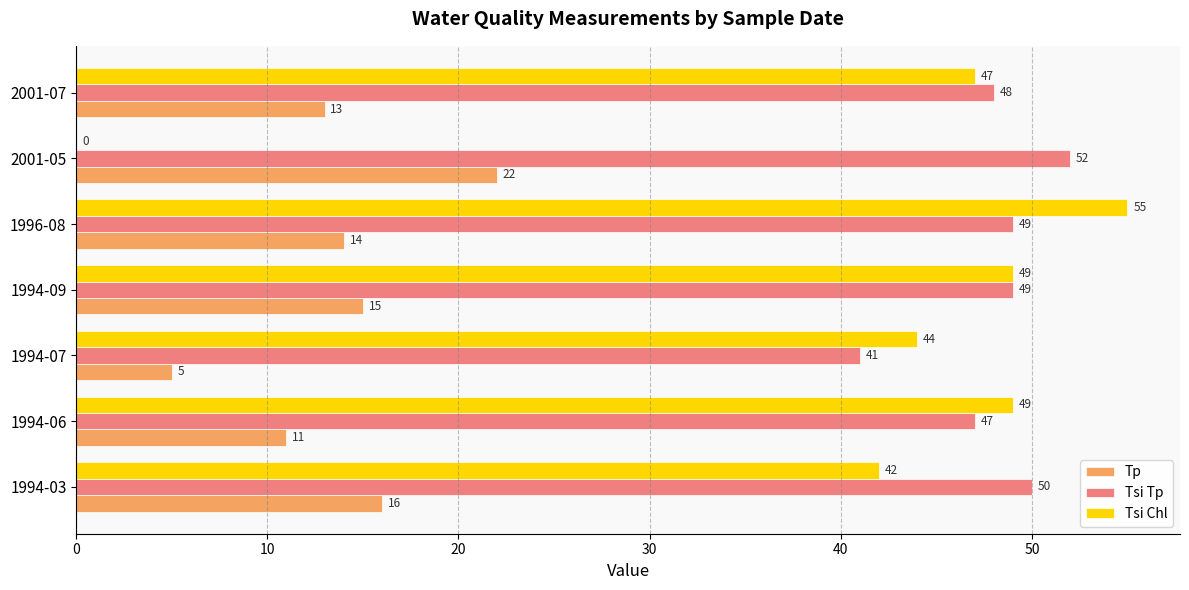

What is the maximum value for Tp?

22